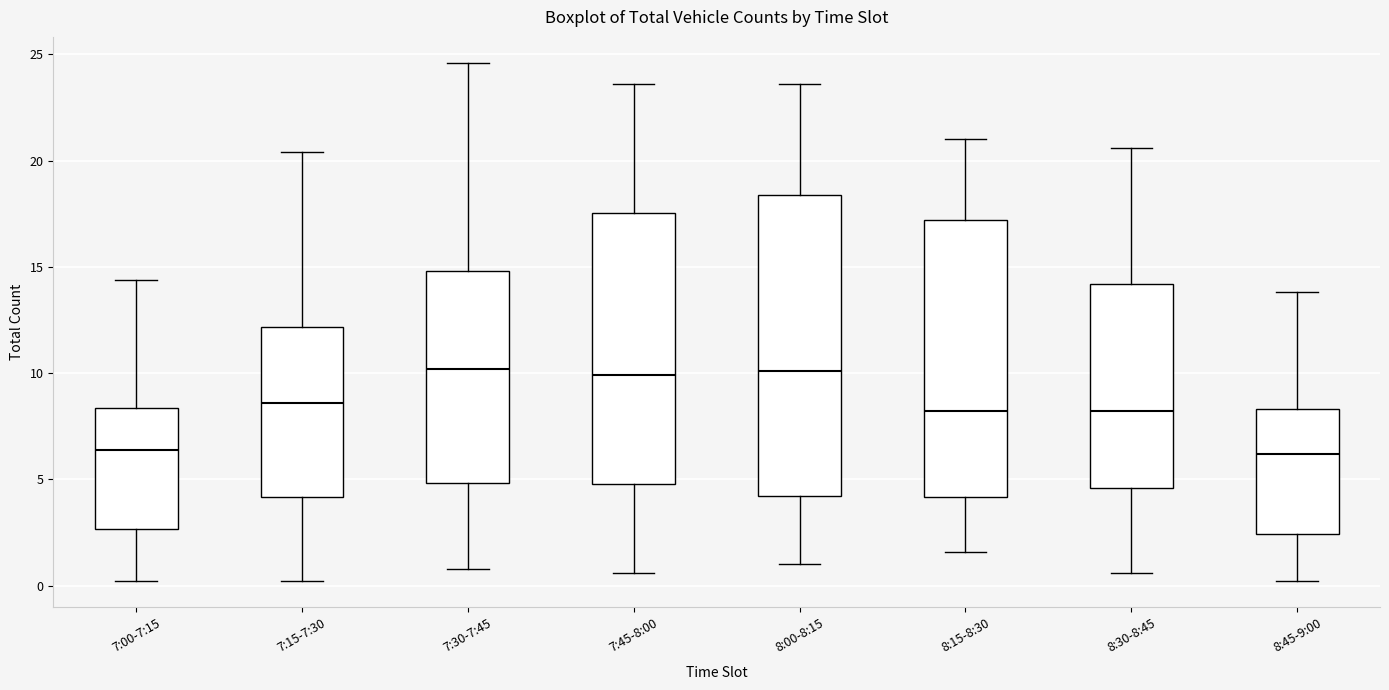

Reading left to right, transcribe this box plot: for each box, give where its median line is, the range the box spans, and where its two whiskers end, as read against the y-axis. The values are not printed on the chart, so give them approximately, as read against the axis.

7:00-7:15: median 6.5, box 2.5 to 8.5, whiskers 0.0 to 14.5
7:15-7:30: median 8.5, box 4.0 to 12.0, whiskers 0.0 to 20.5
7:30-7:45: median 10.0, box 5.0 to 15.0, whiskers 1.0 to 24.5
7:45-8:00: median 10.0, box 5.0 to 17.5, whiskers 0.5 to 23.5
8:00-8:15: median 10.0, box 4.0 to 18.5, whiskers 1.0 to 23.5
8:15-8:30: median 8.0, box 4.0 to 17.0, whiskers 1.5 to 21.0
8:30-8:45: median 8.0, box 4.5 to 14.0, whiskers 0.5 to 20.5
8:45-9:00: median 6.0, box 2.5 to 8.5, whiskers 0.0 to 14.0